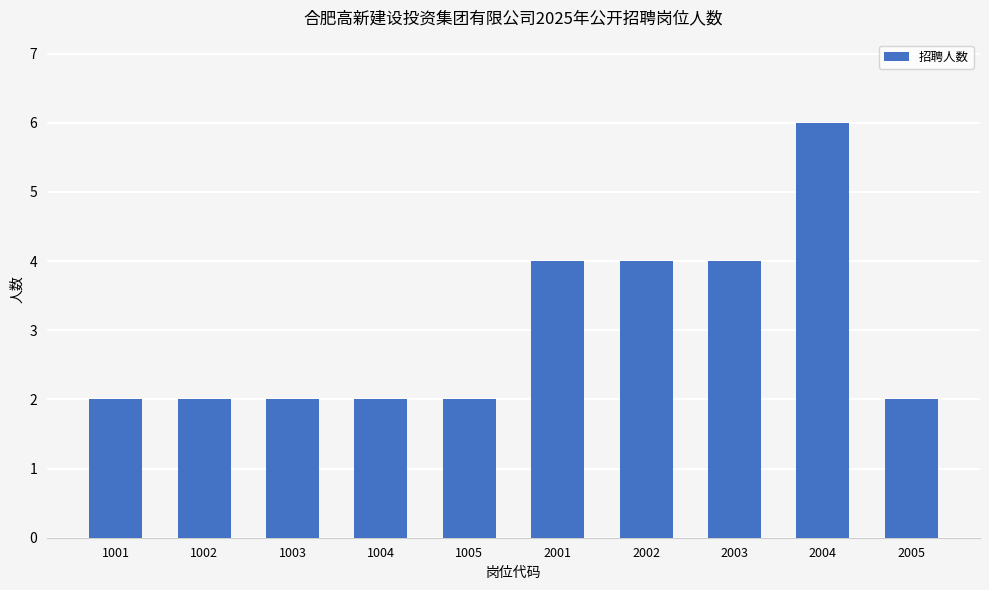

What is the sum of the values at 1005 and 2002?

6